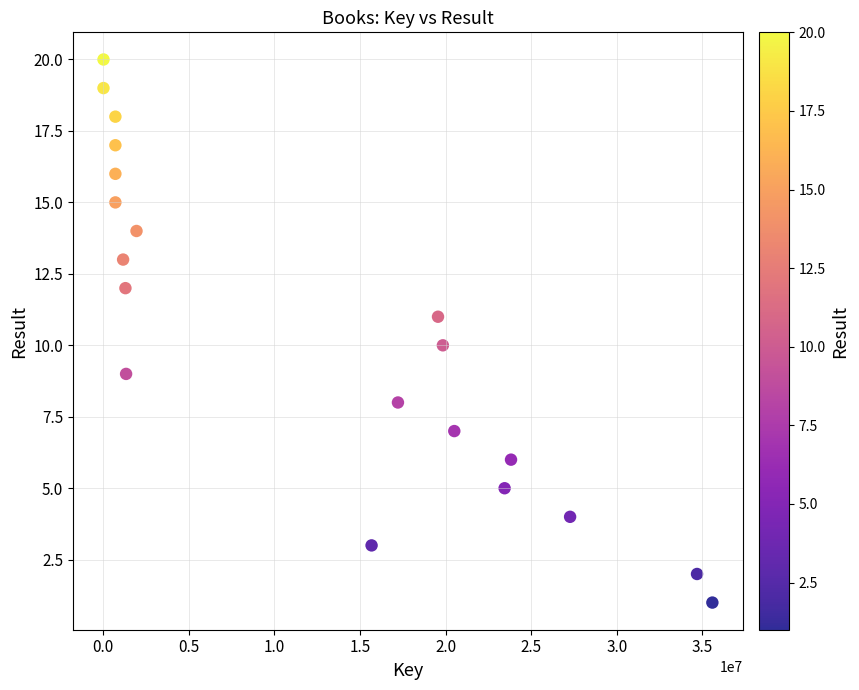

What is the range of X values (max minus min)?

35587122